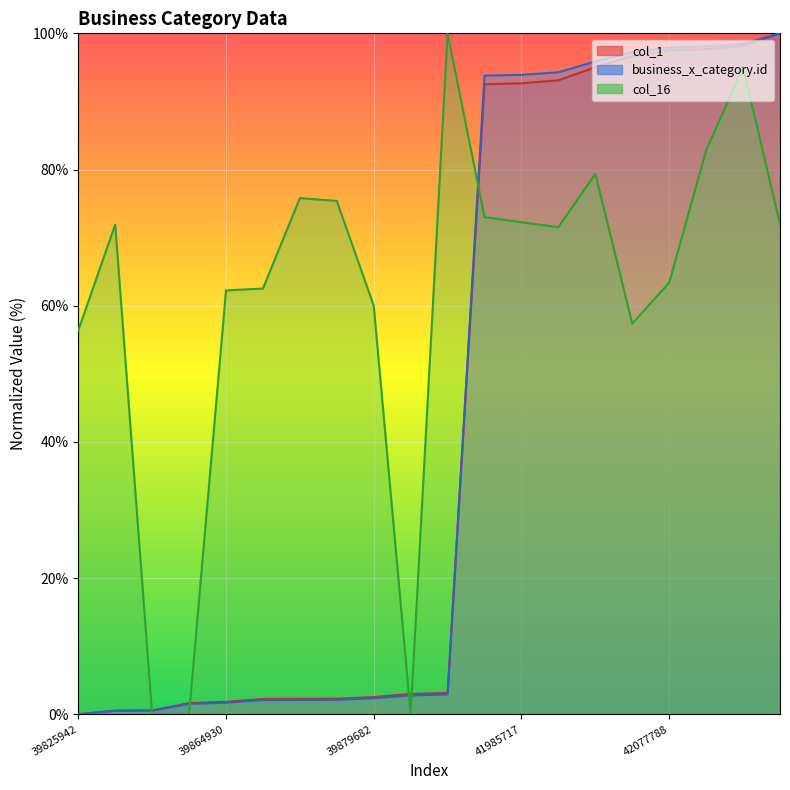

How many distinct data groups are displayed?

3